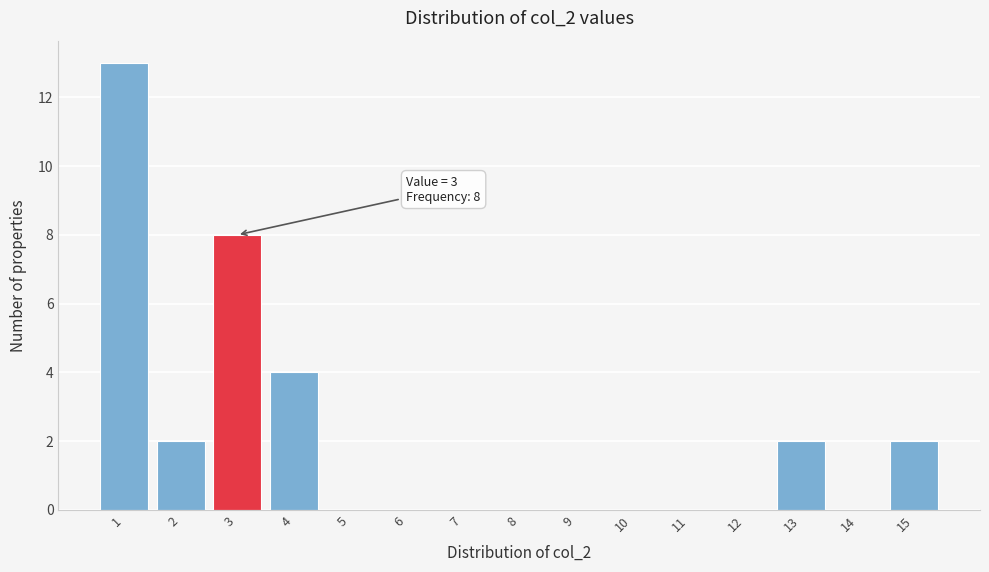

Which range on the x-axis has the tallest bar?

0.5 to 1.5